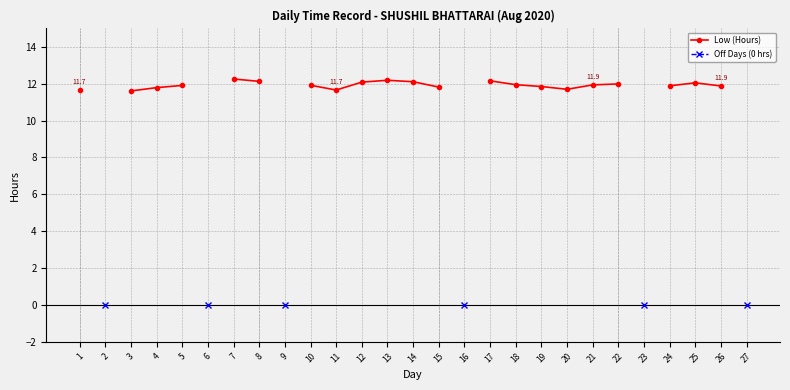

True or false: Off Days (0 hrs) has more than 0 interior local peaks.

False